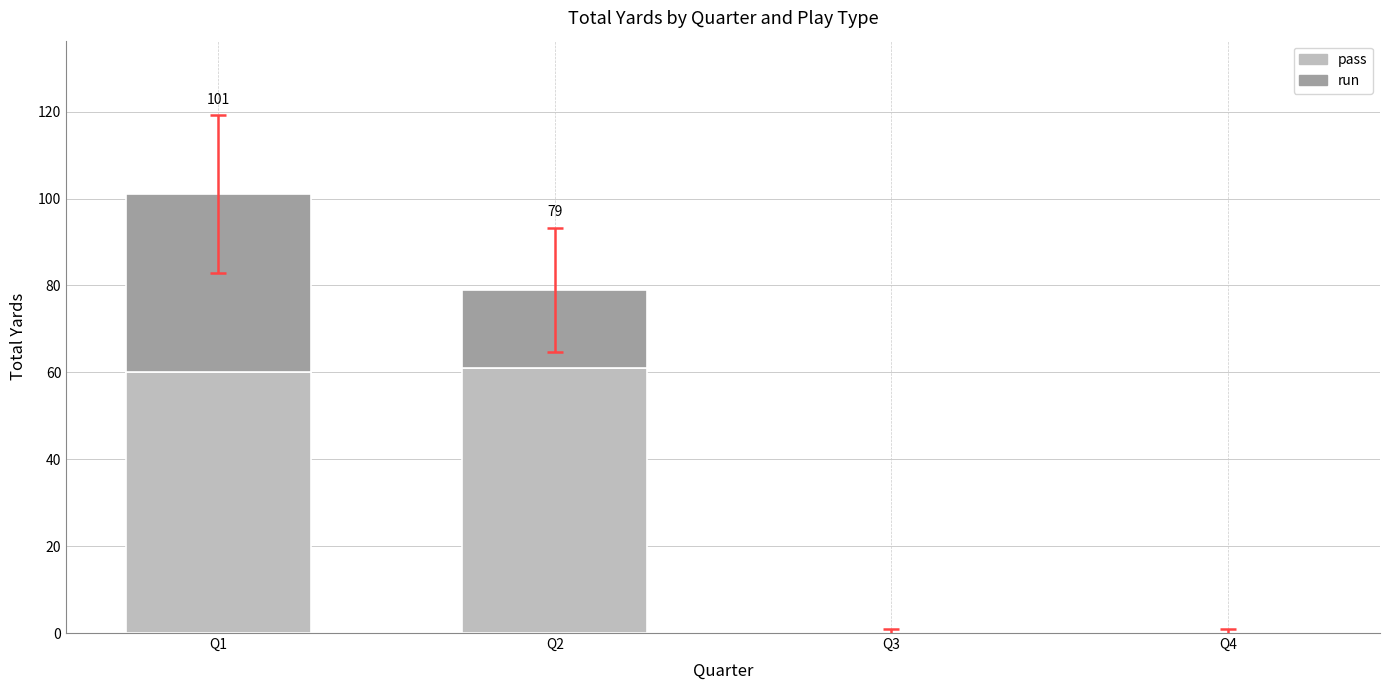

At which category is the sum across all series the highest?

Q1